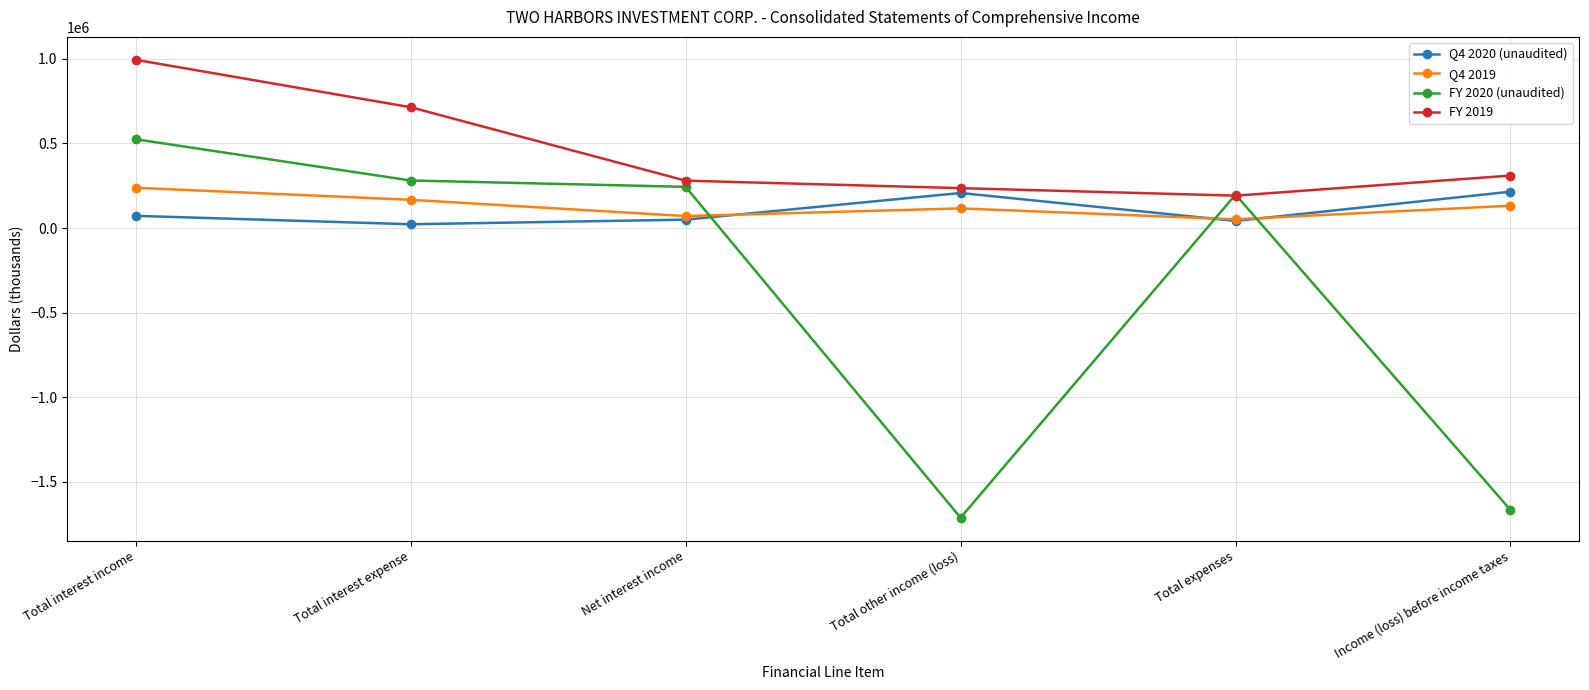

Which category has the highest value across all series?

Total interest income